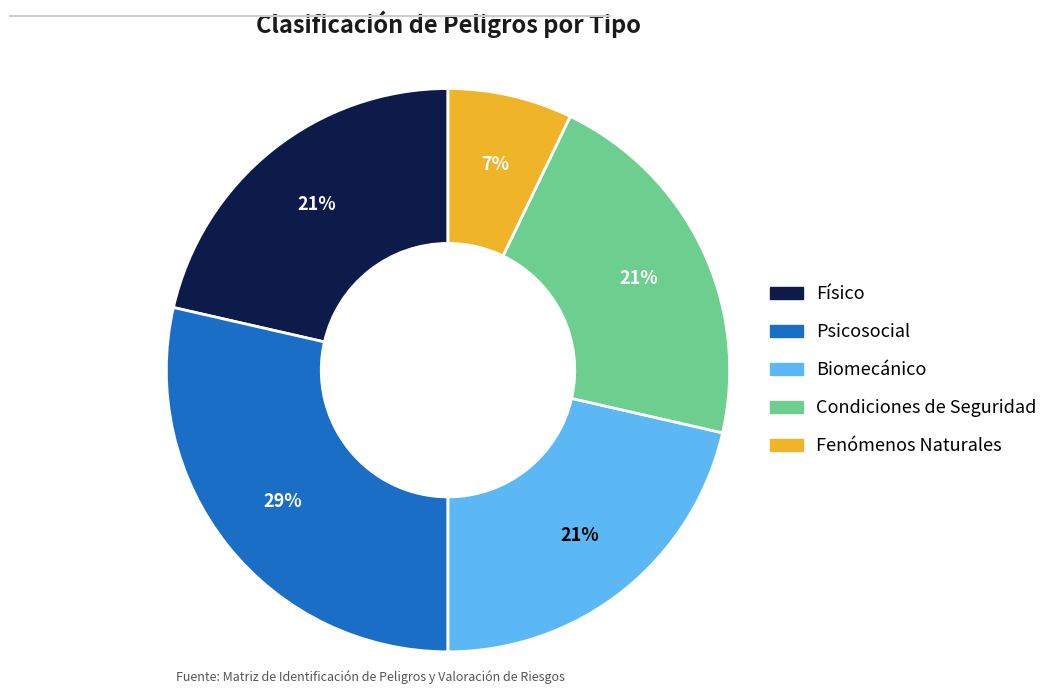

True or false: Físico accounts for 34% of the total.

False